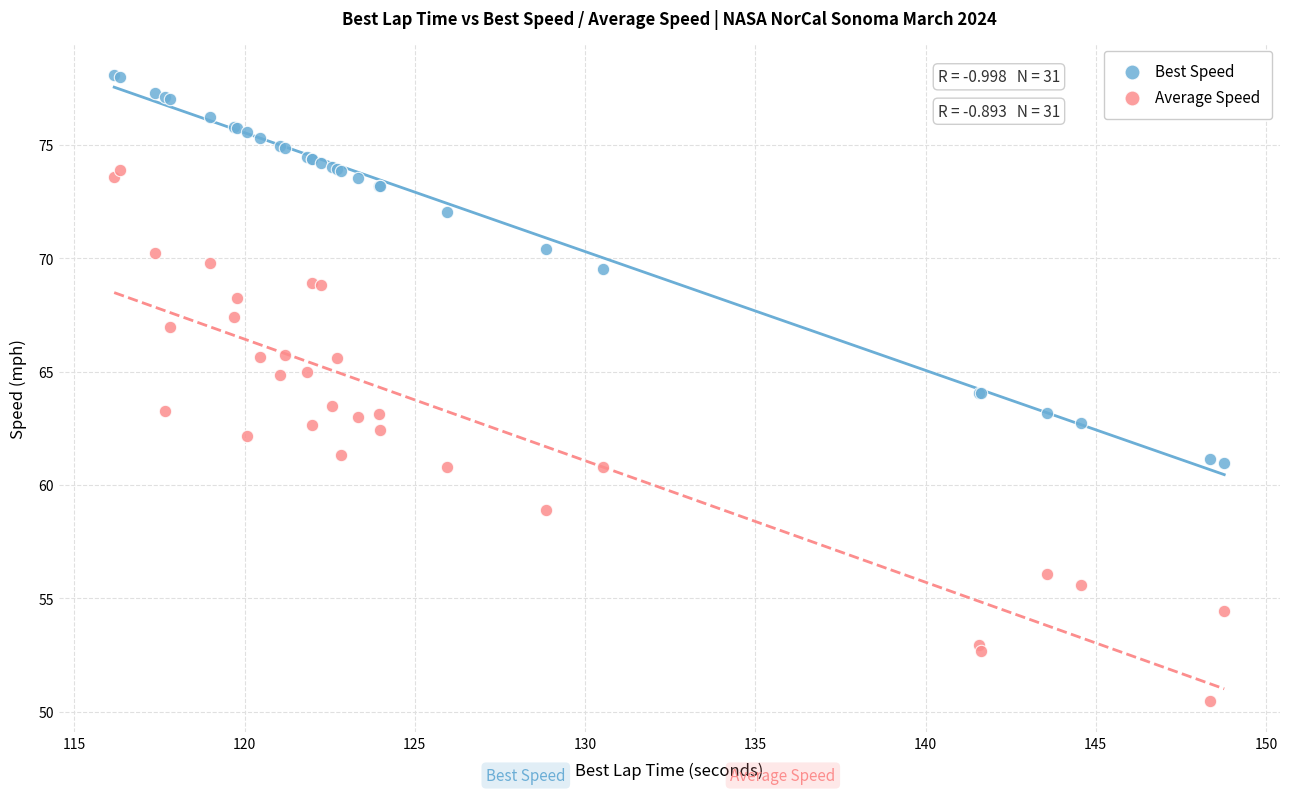

What are all the series names shown in the legend?

Best Speed, Average Speed